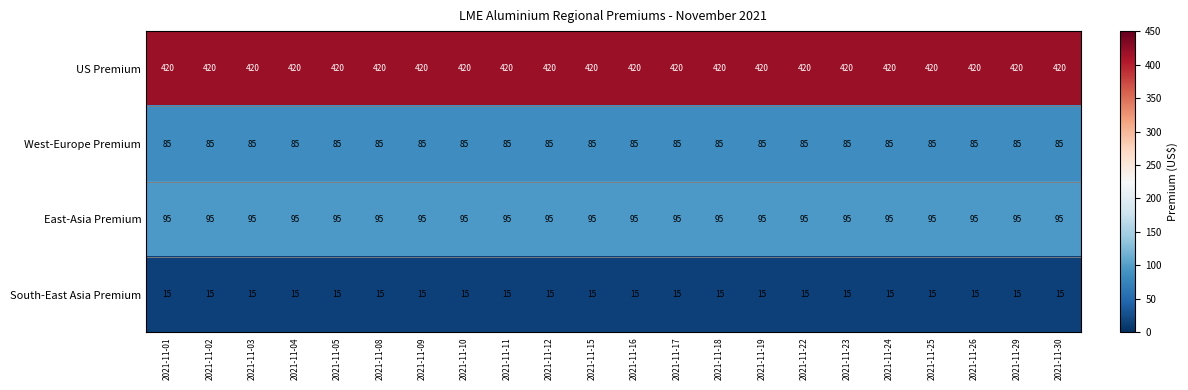

At 2021-11-16, list the series in order from smallest to largest.

South-East Asia Premium, West-Europe Premium, East-Asia Premium, US Premium